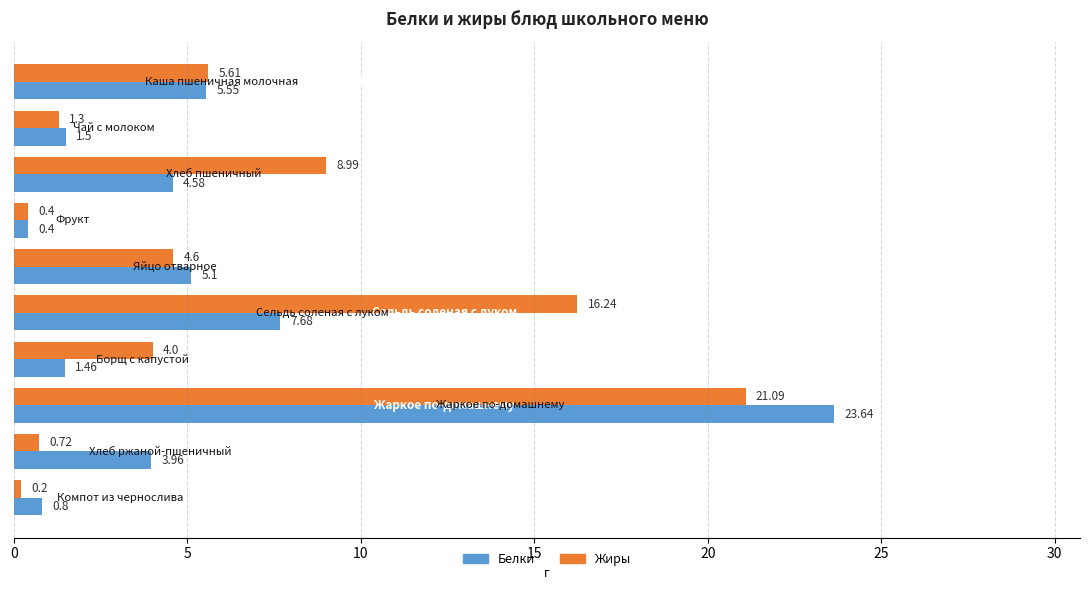

Which series has the largest range (max minus min)?

Белки